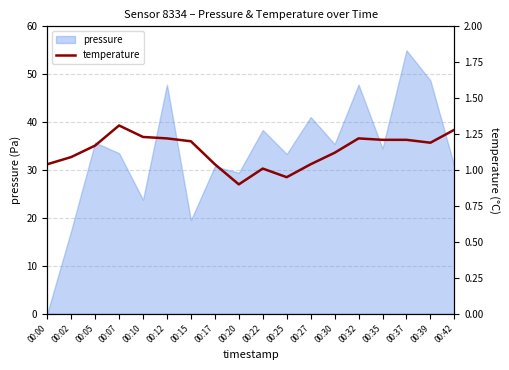

At which label does pressure reach its peak?

00:37